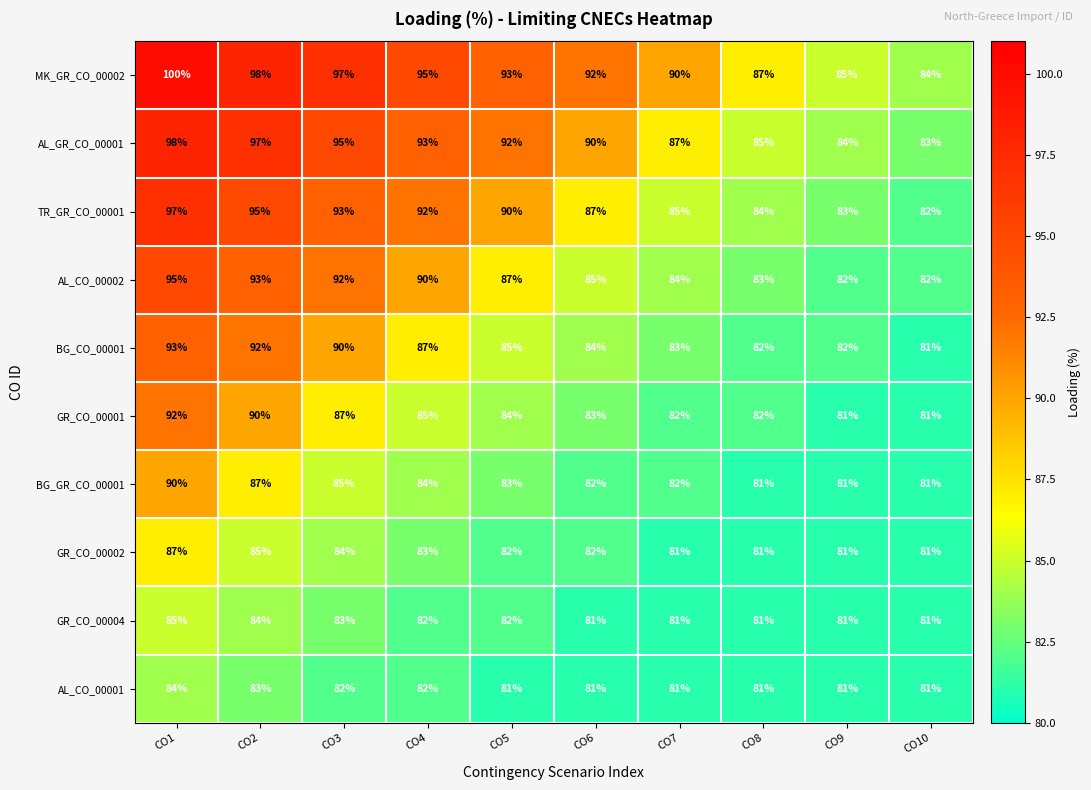

What is the total value across all series at CO5?

859